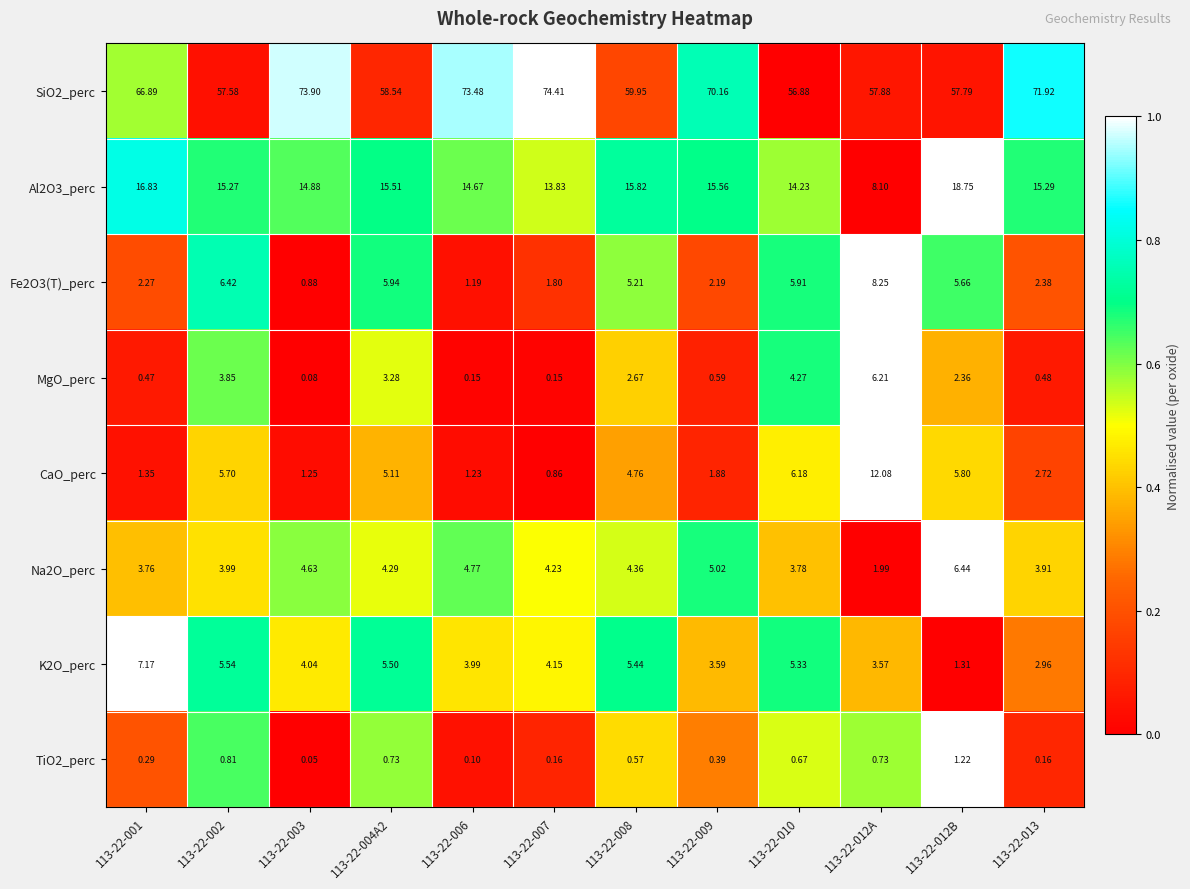

How many values in the SiO2_perc series exceed 66?

6